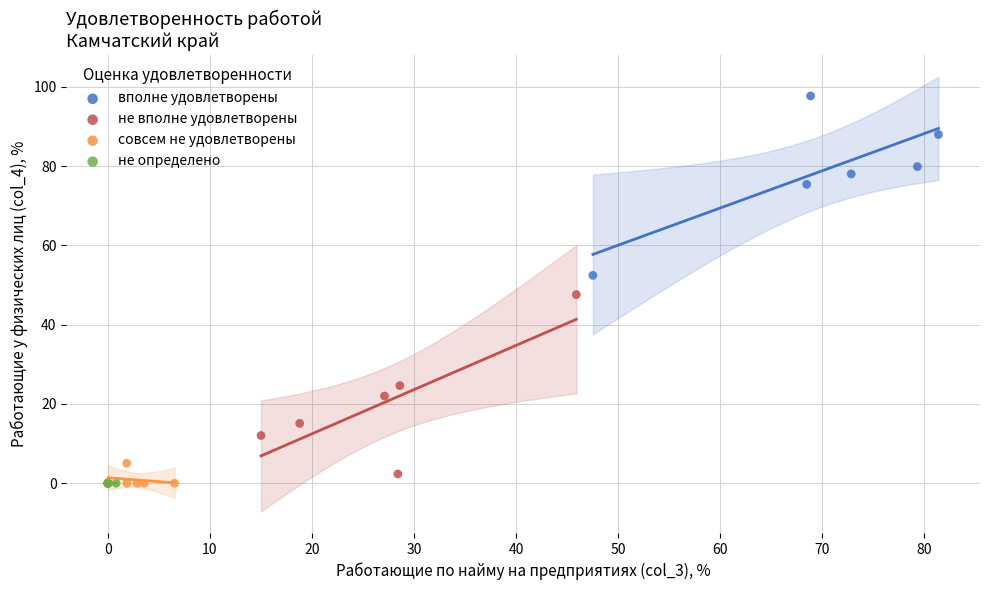

Which series contains the highest Y value?

вполне удовлетворены